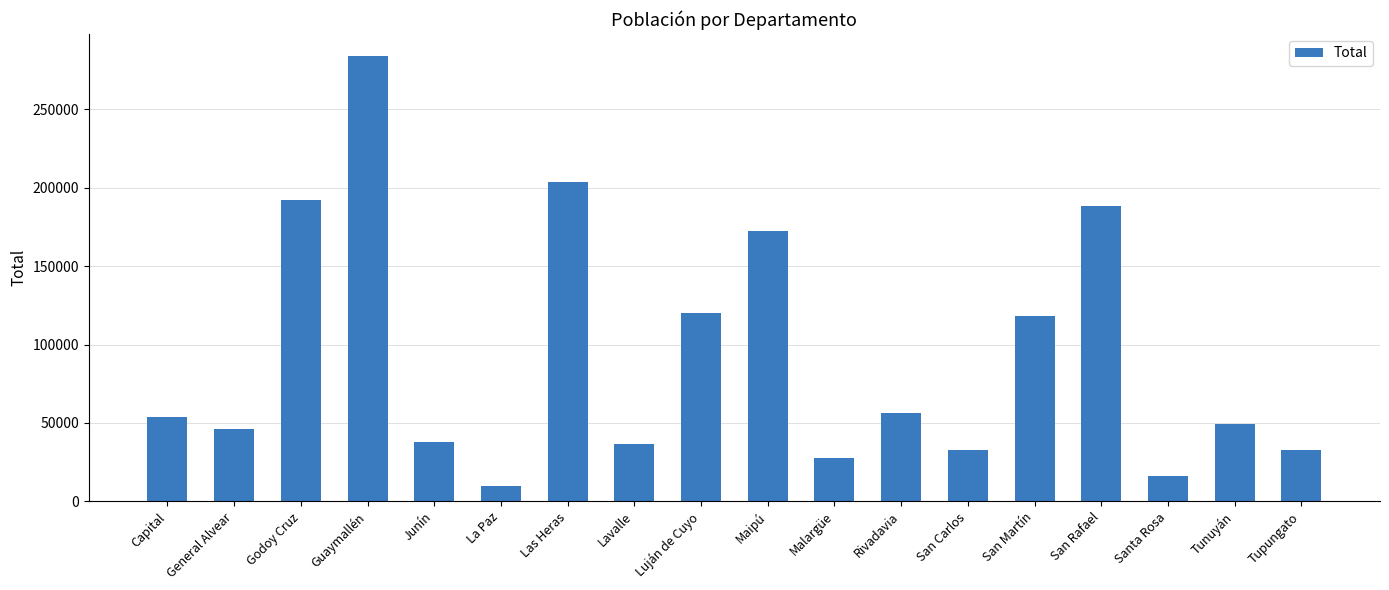

What position from the right is Maipú?

9